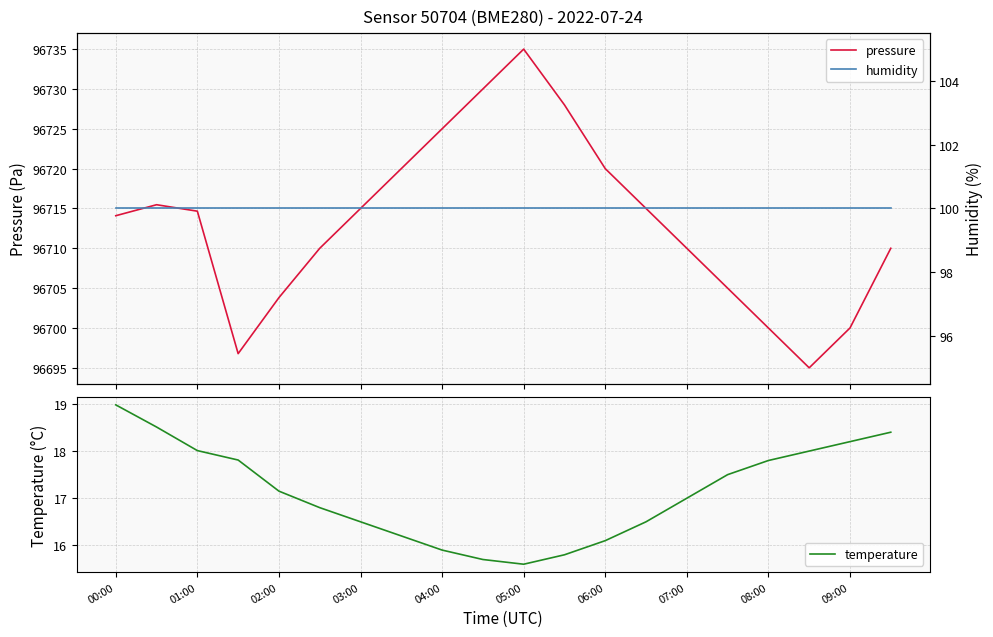

List the series in order of their peak value, lowest first.

temperature, humidity, pressure